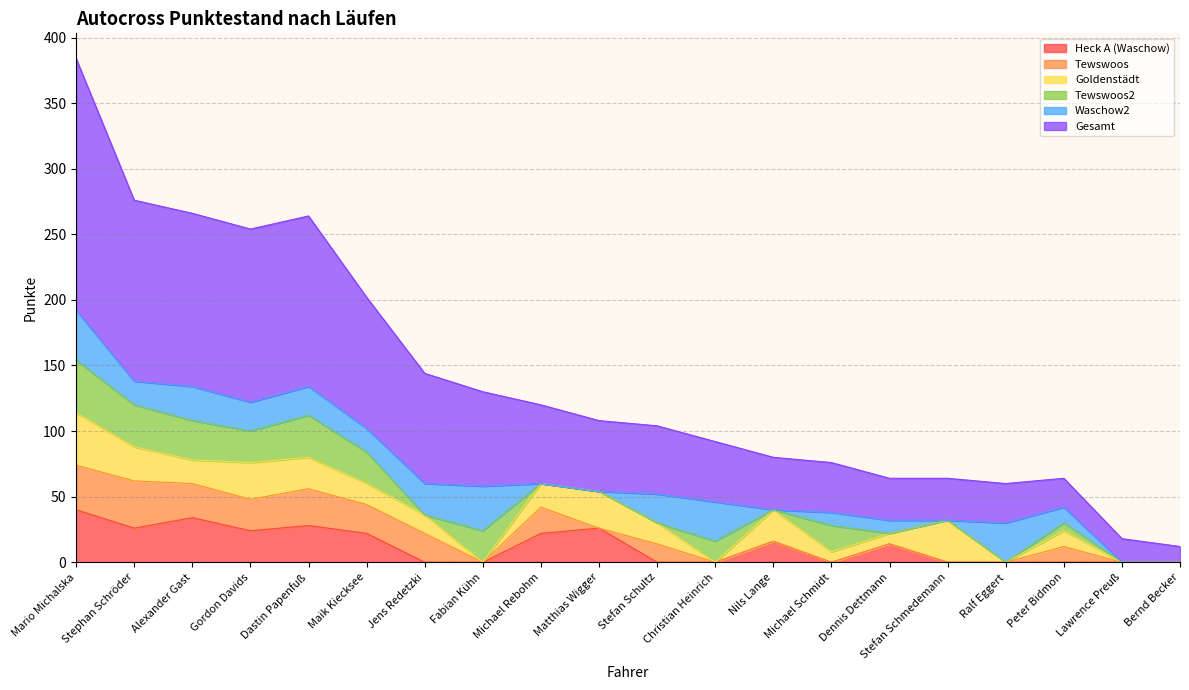

List the series in order of their peak value, lowest first.

Tewswoos, Waschow2, Heck A (Waschow), Goldenstädt, Tewswoos2, Gesamt